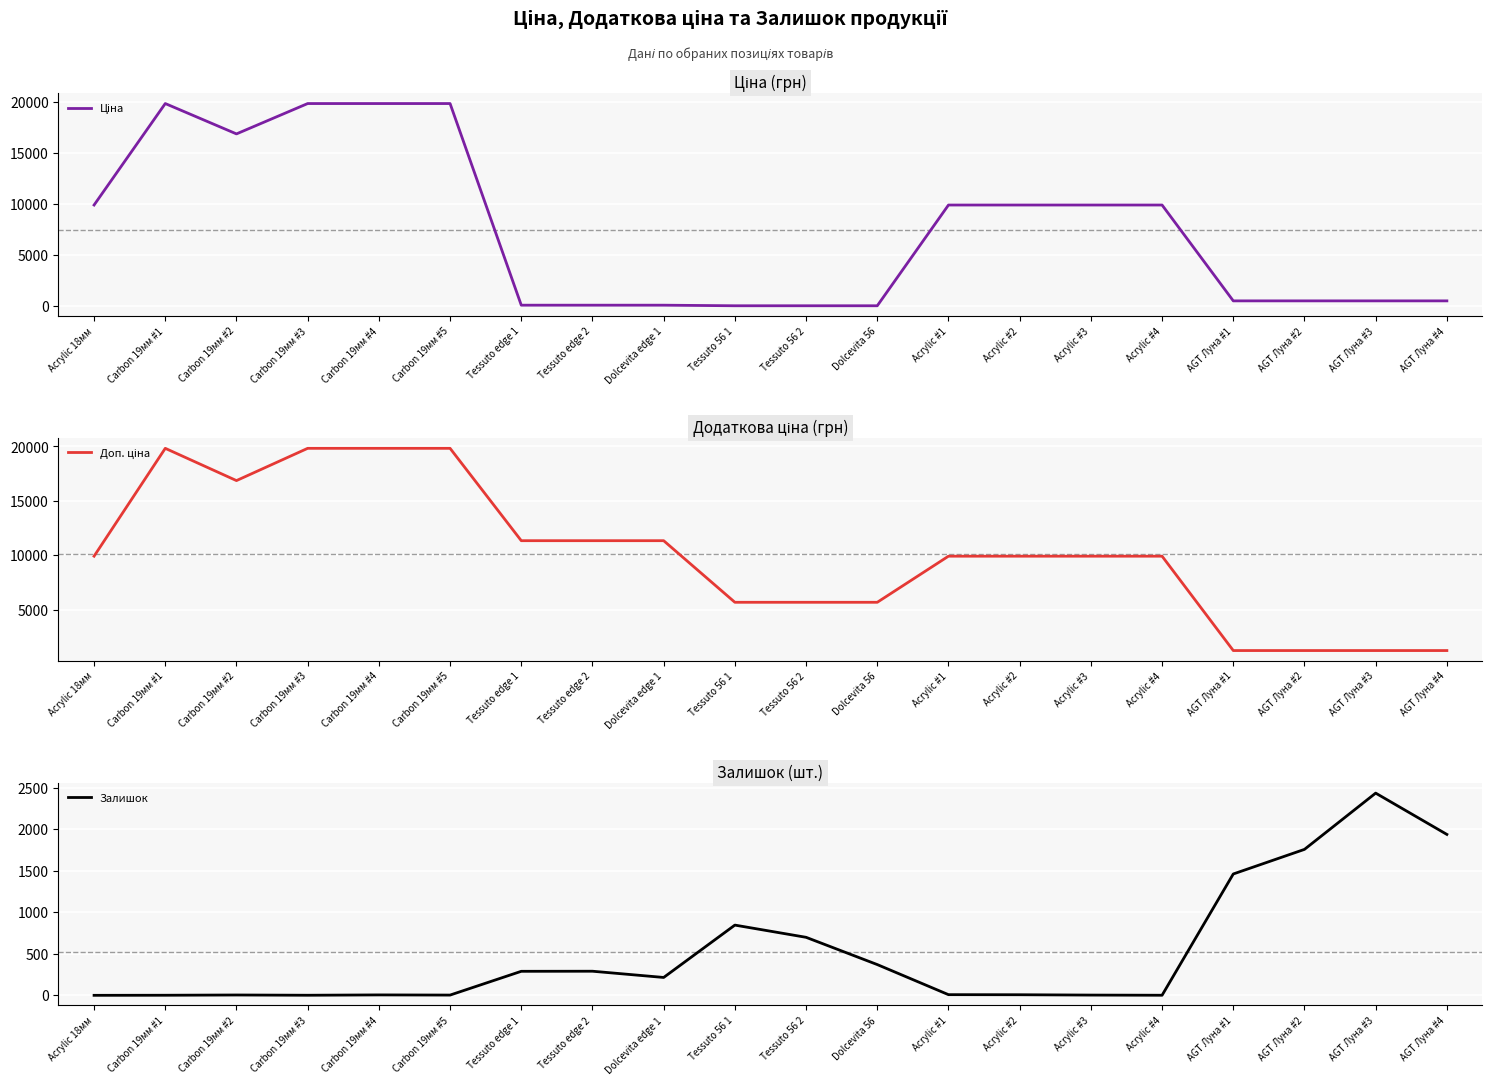

What is the label of the 13th point from the left?

Acrylic #1